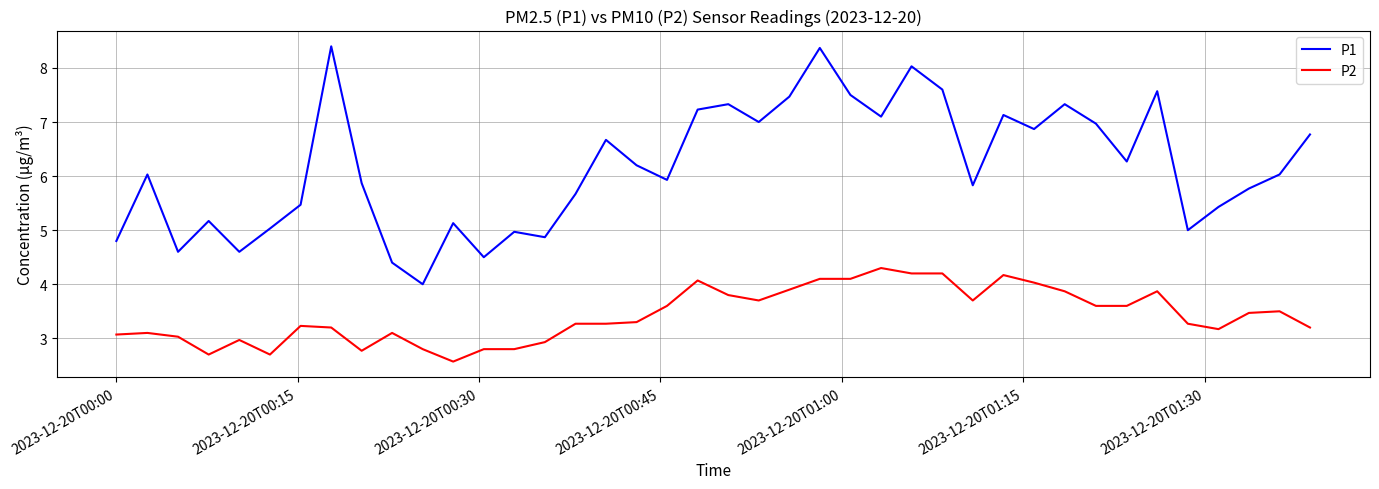

Which series has the largest range (max minus min)?

P1